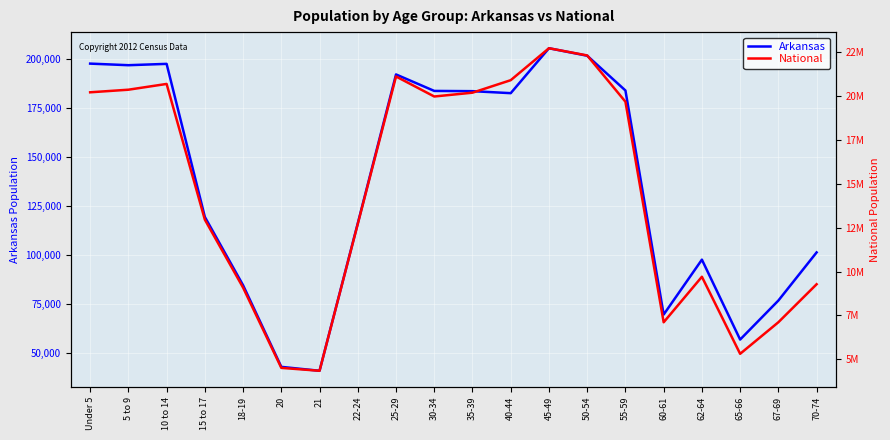

Does the chart display data point markers on the line(s)?

No